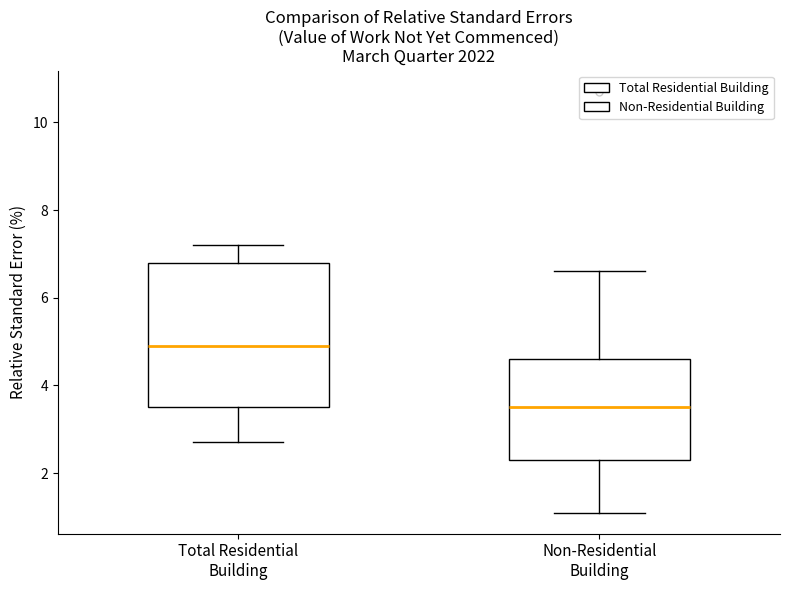

Which box's median line is the highest?

Total Residential Building